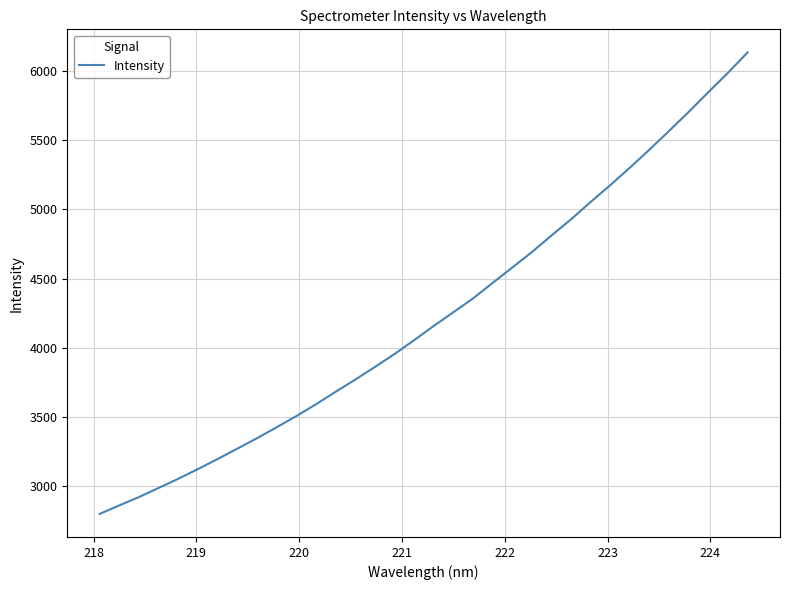

What is the minimum value shown in the chart?

2800.5